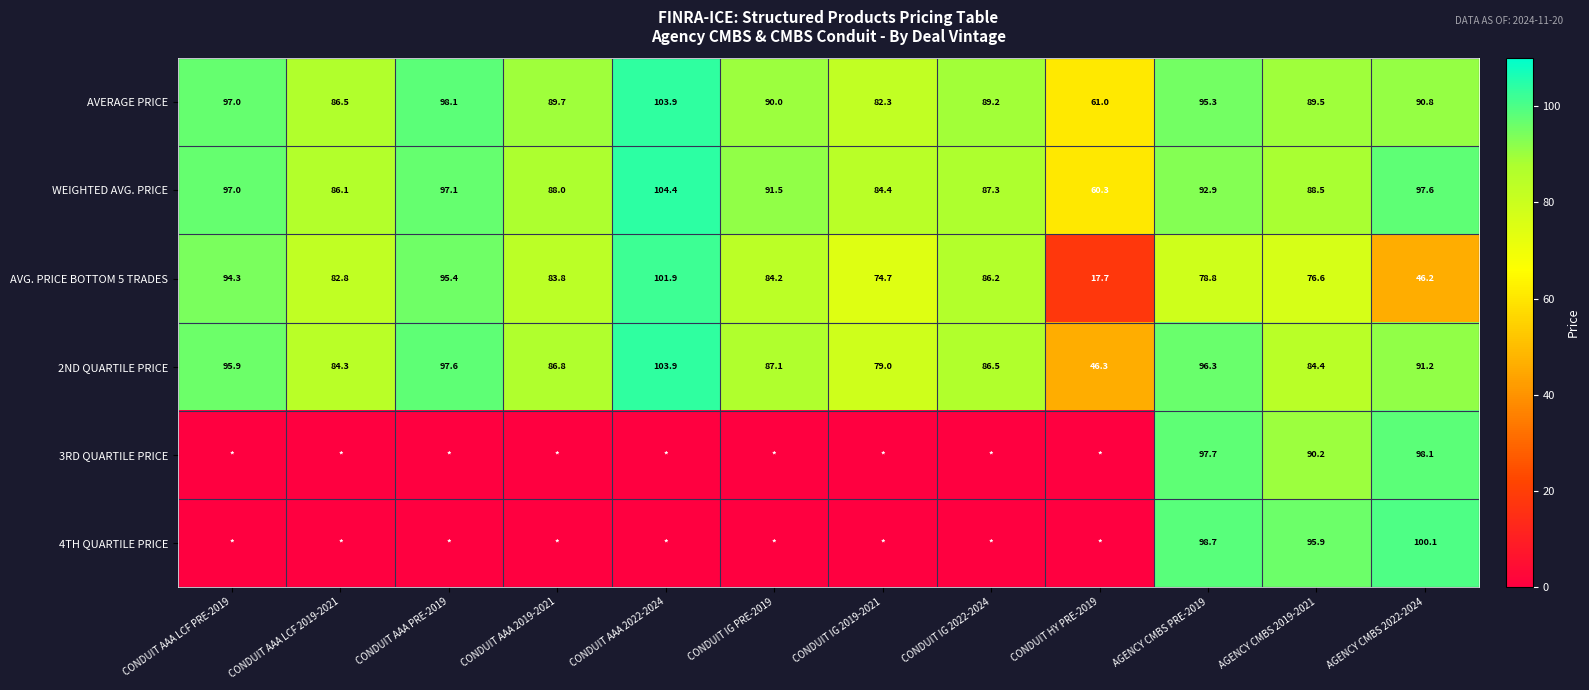

What is the sum of all AVG. PRICE BOTTOM 5 TRADES values?

922.6